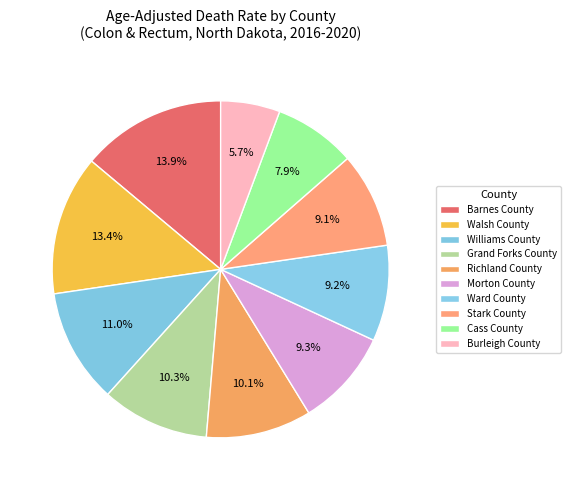

Is it true that Cass County is 2% of the pie?

False